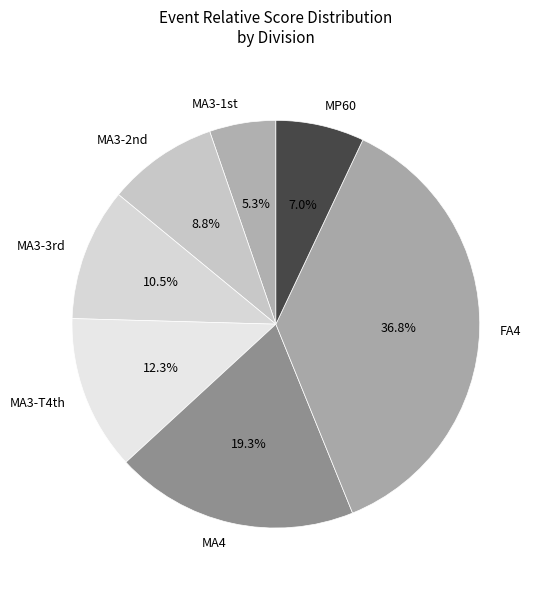

What portion of the pie excludes MP60?

93.0%